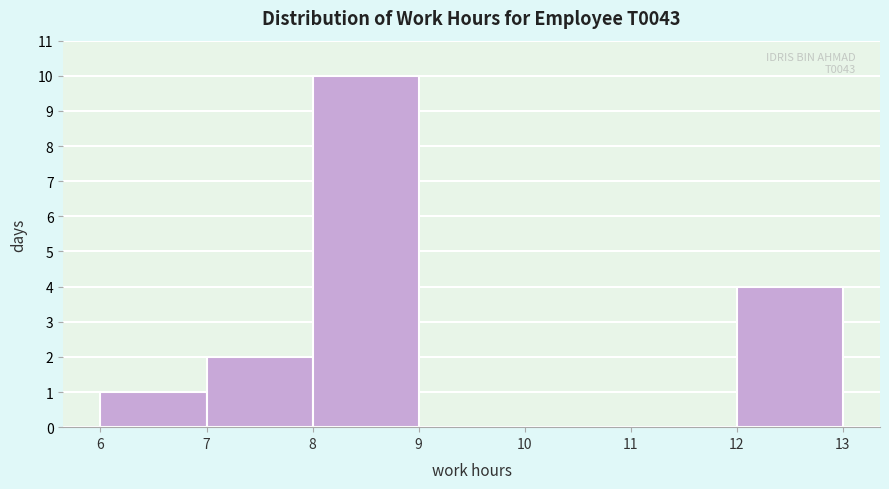

Which range on the x-axis has the tallest bar?

8 to 9